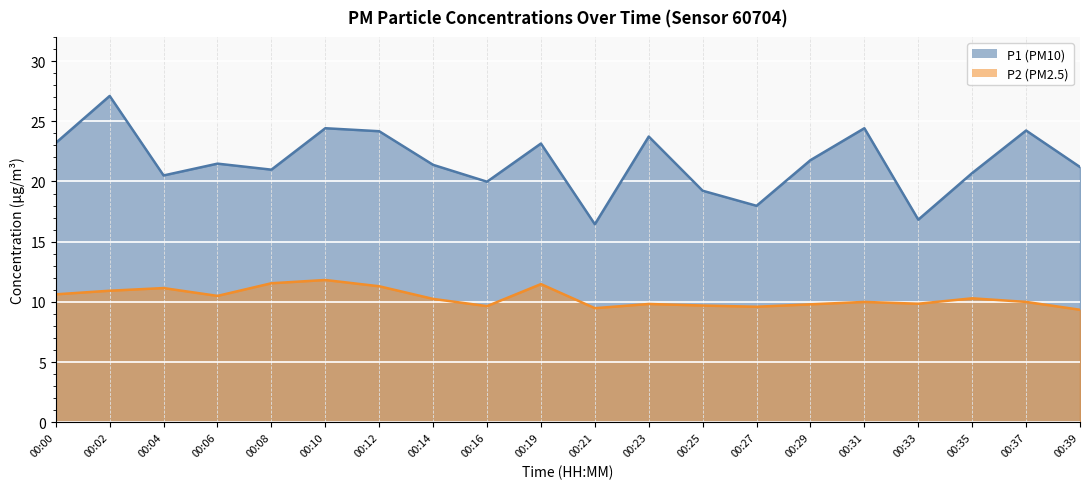

Rank the series by their average value, from lowest to highest.

P2, P1